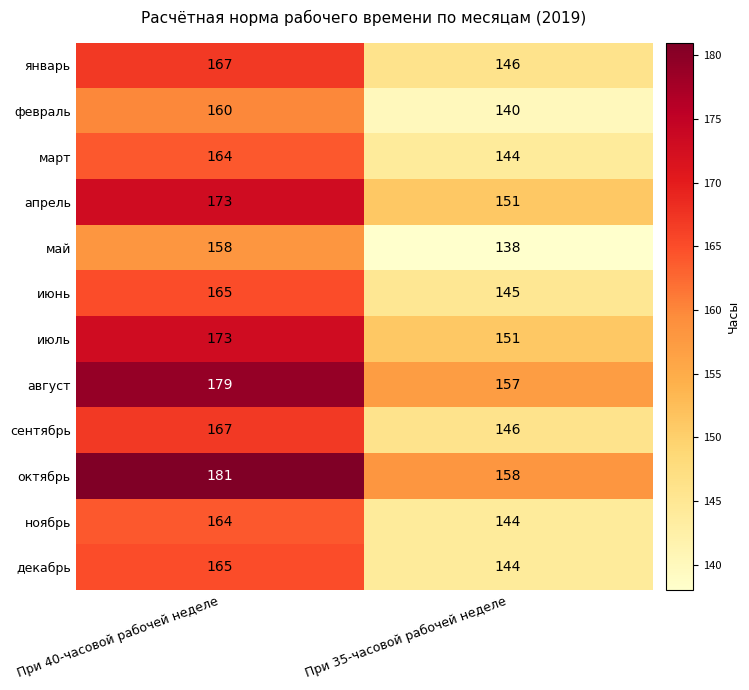

What is the average value of the июль series?

162